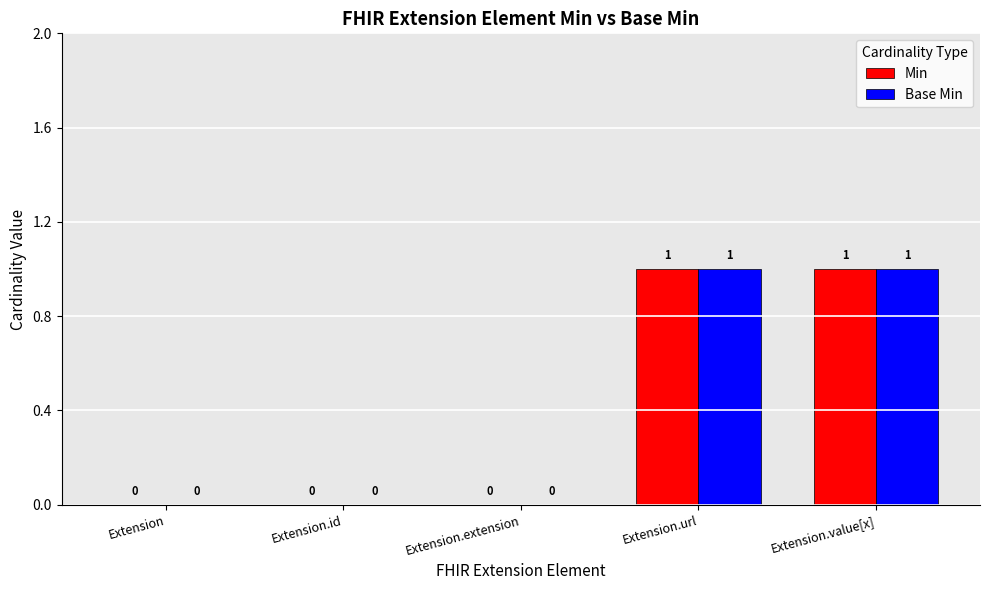

What are all the series names shown in the legend?

Min, Base Min